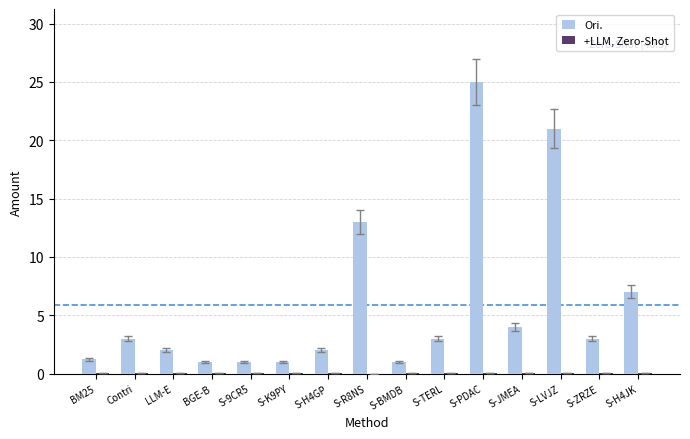

How many distinct data groups are displayed?

2